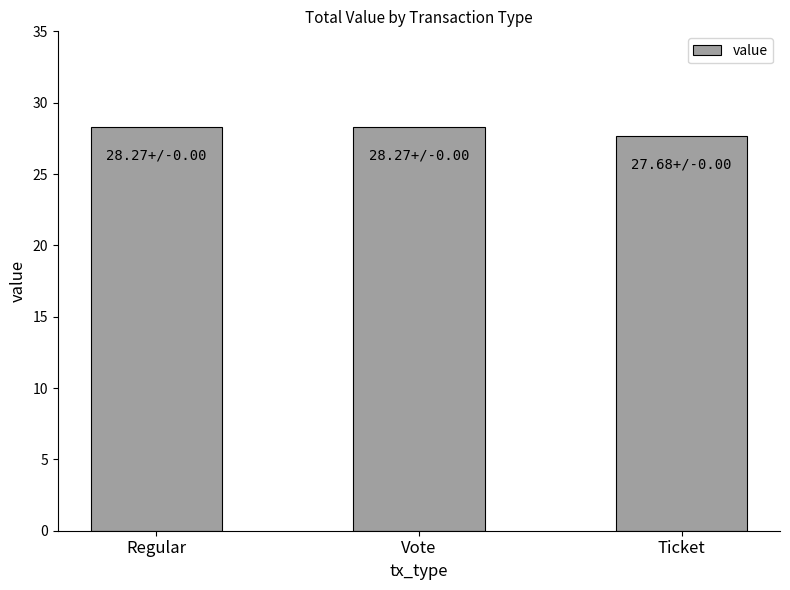

What is the greatest value displayed?

28.3